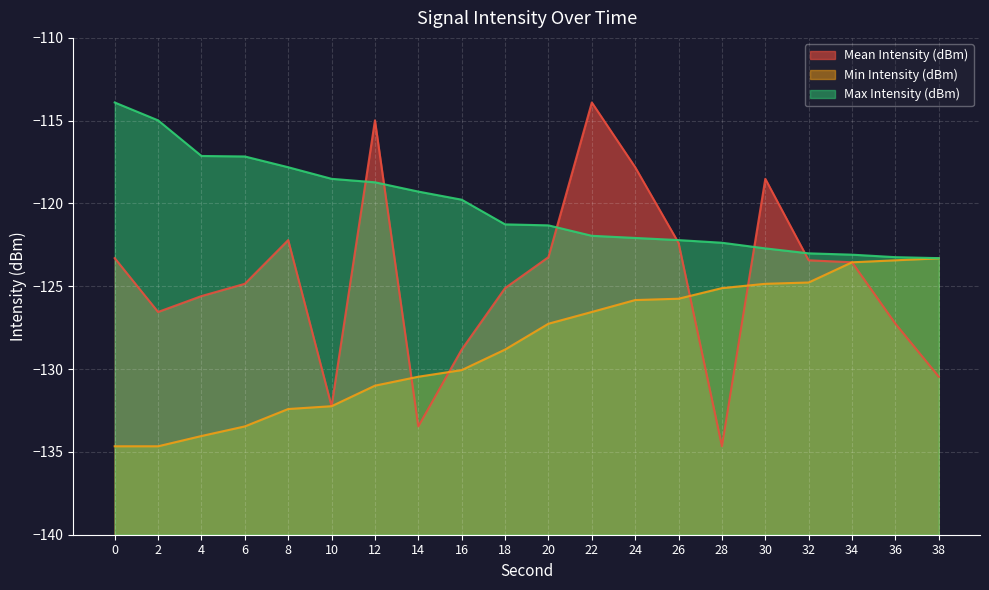

Is it true that Mean Intensity (dBm) equals -113.9 at 22?

True